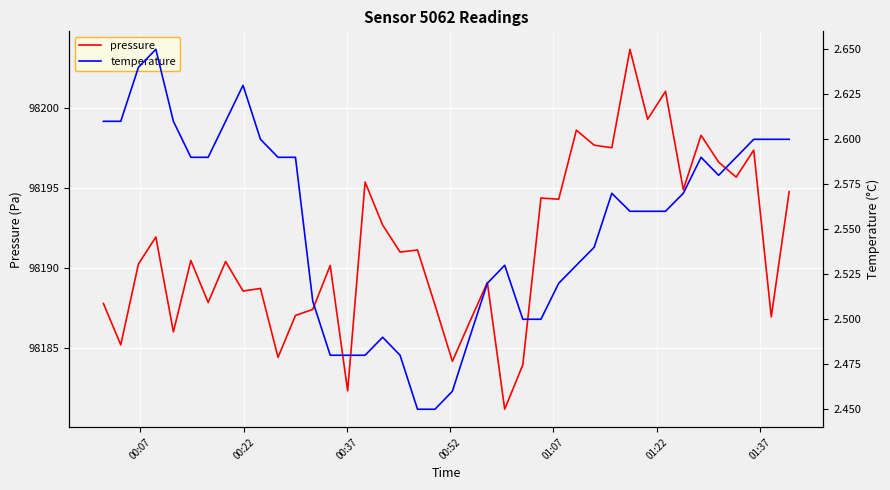

Which series has the largest range (max minus min)?

pressure